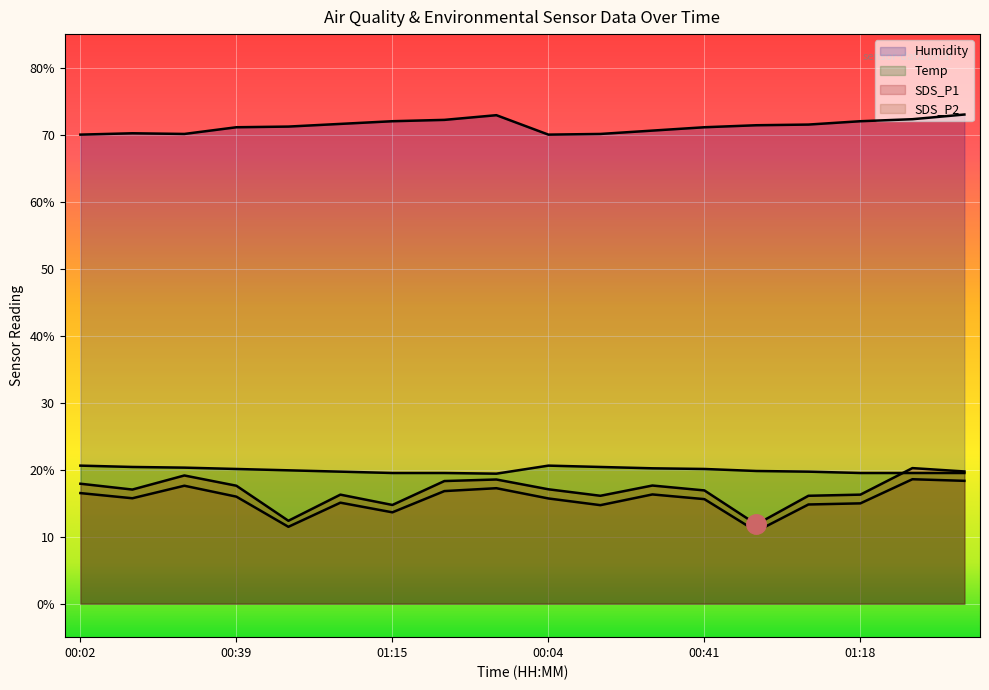

What are all the series names shown in the legend?

SDS_P1, SDS_P2, Temp, Humidity